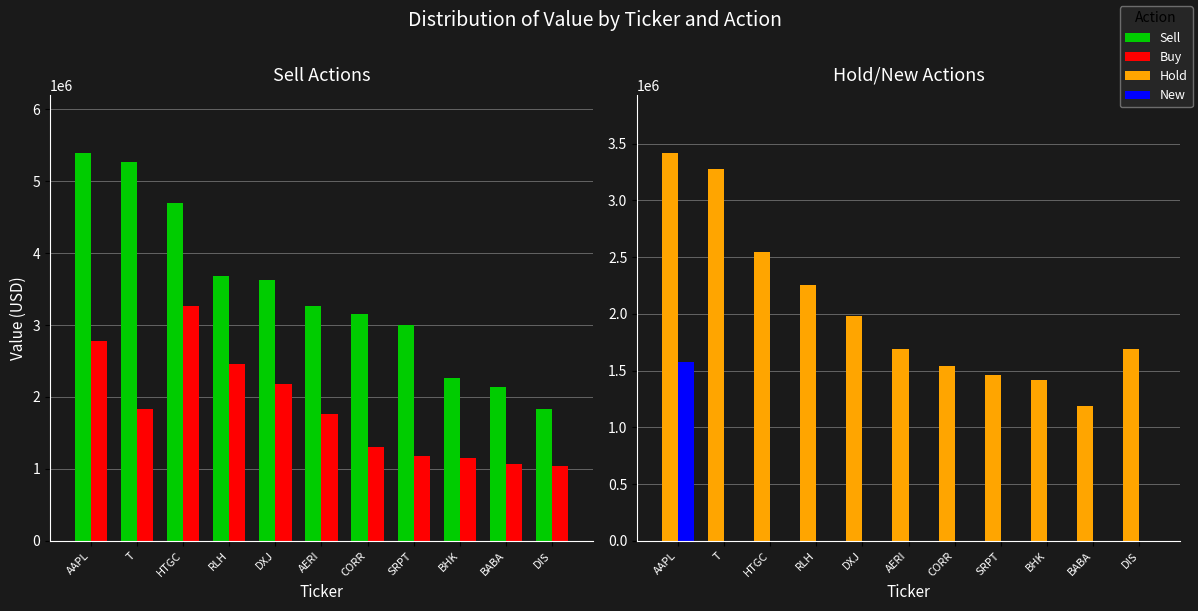

At how many categories does at least one series exceed 4873388?

2